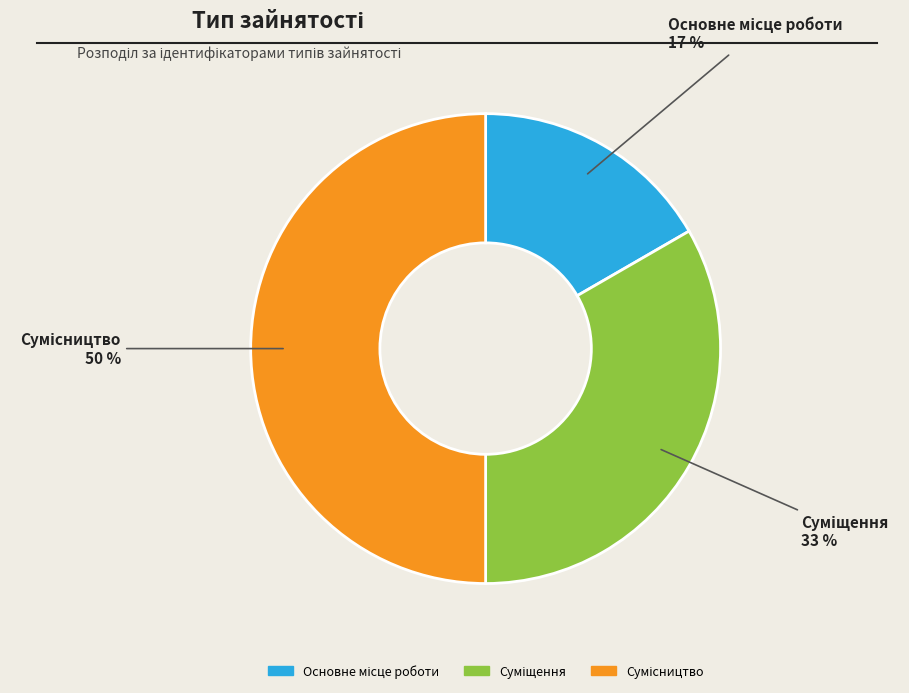

To the nearest percent, what is the average slice percentage?

33%